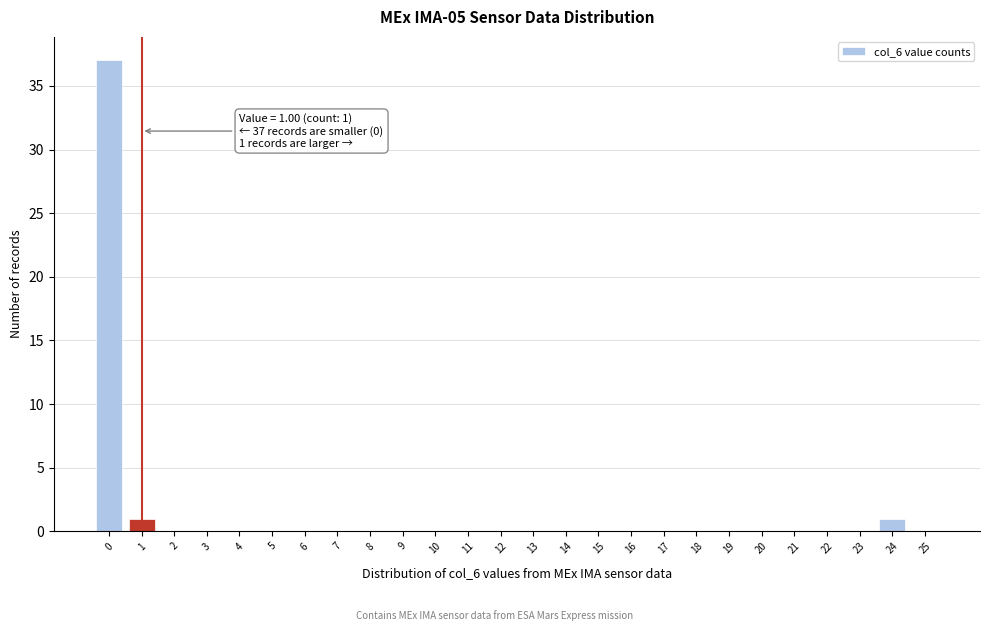

Over which range of the x-axis is the bar tallest?

-0.5 to 0.5